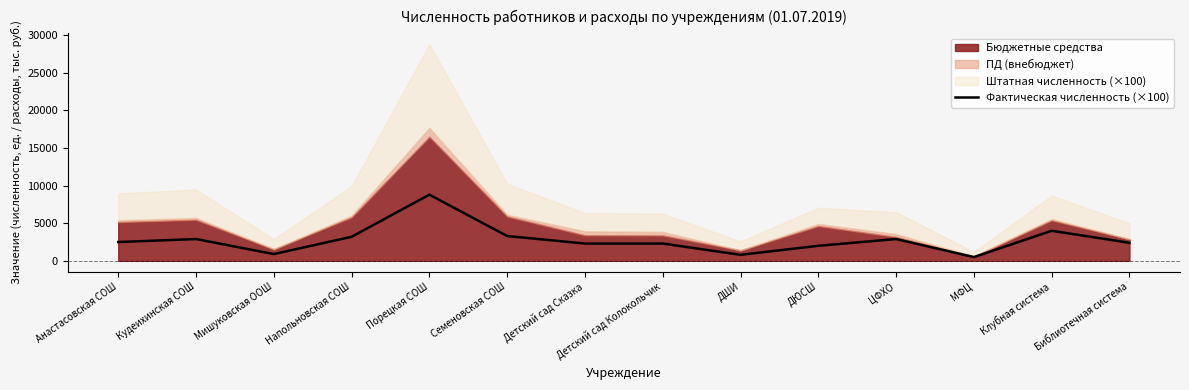

How many points are lower than both their immediate neighbors (excluding endpoints)?

3